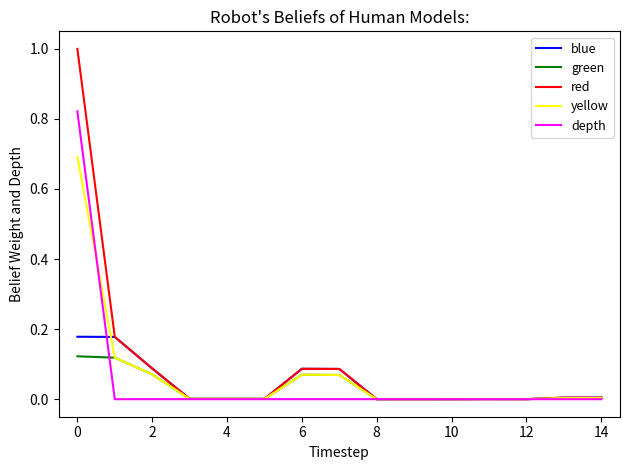

Rank the series by their maximum value, from lowest to highest.

green, blue, yellow, depth, red